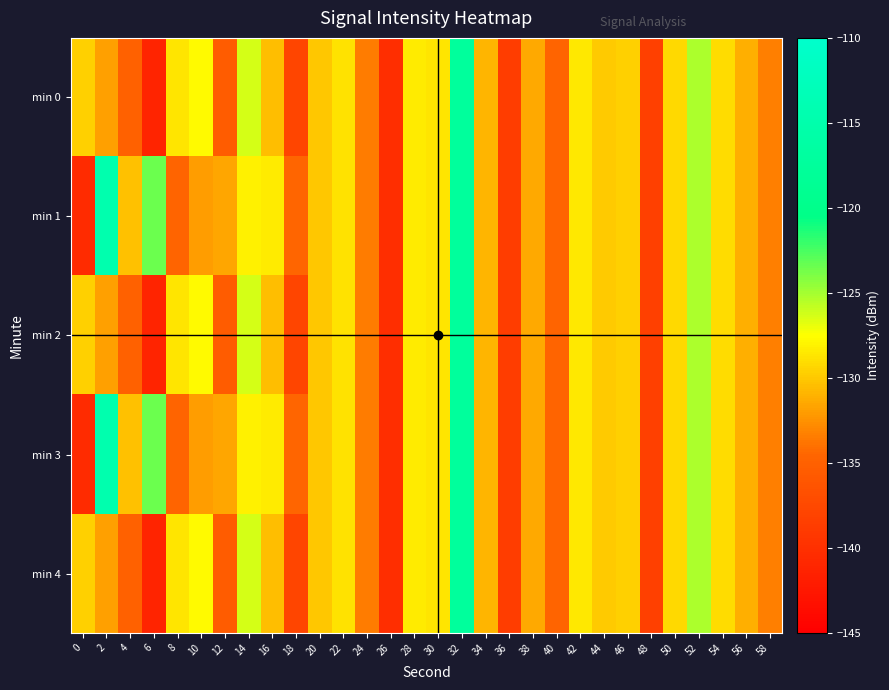

Which series has the largest total across all categories?

min 1